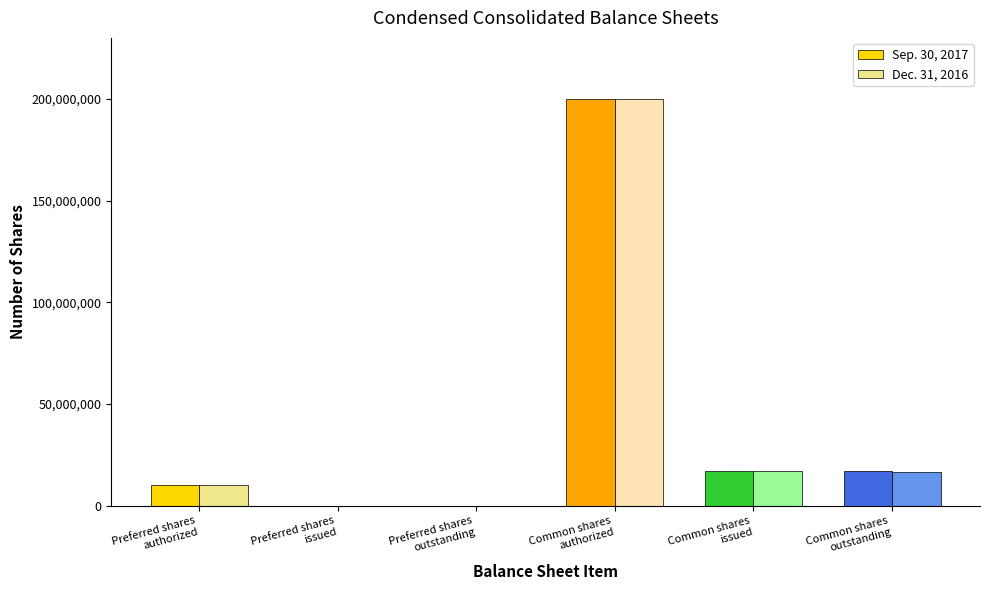

Are the bars grouped side by side (vs. stacked)?

Yes